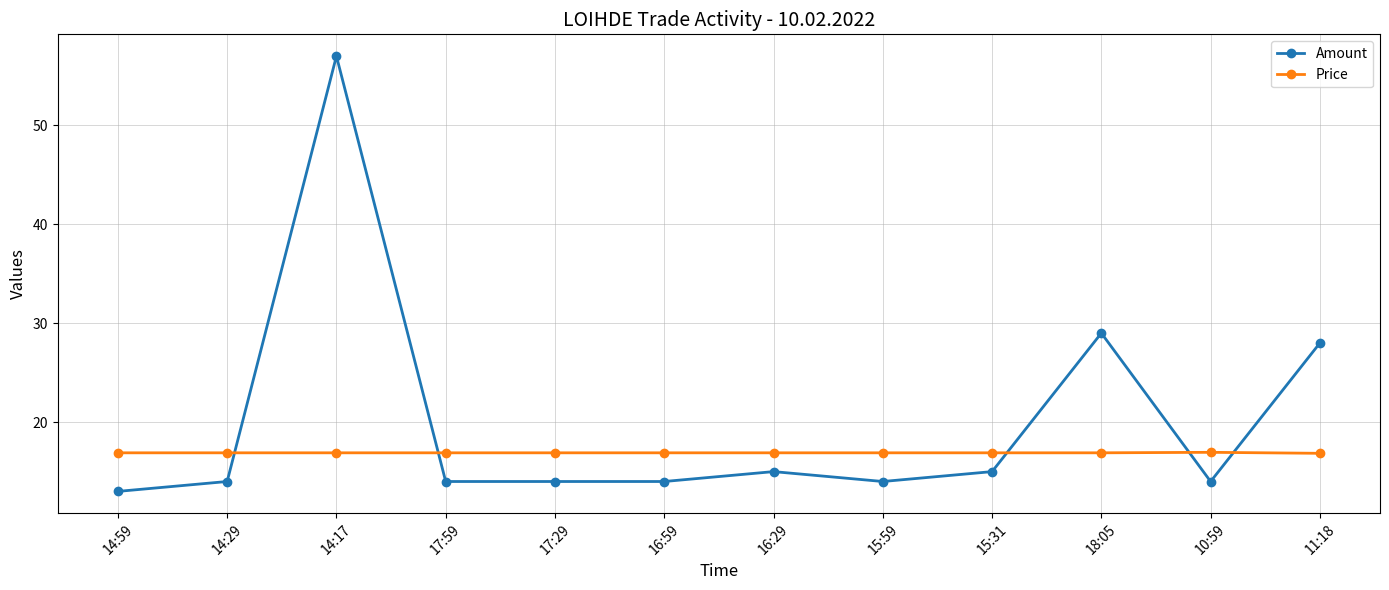

Where is the first local maximum for Amount?

14:17